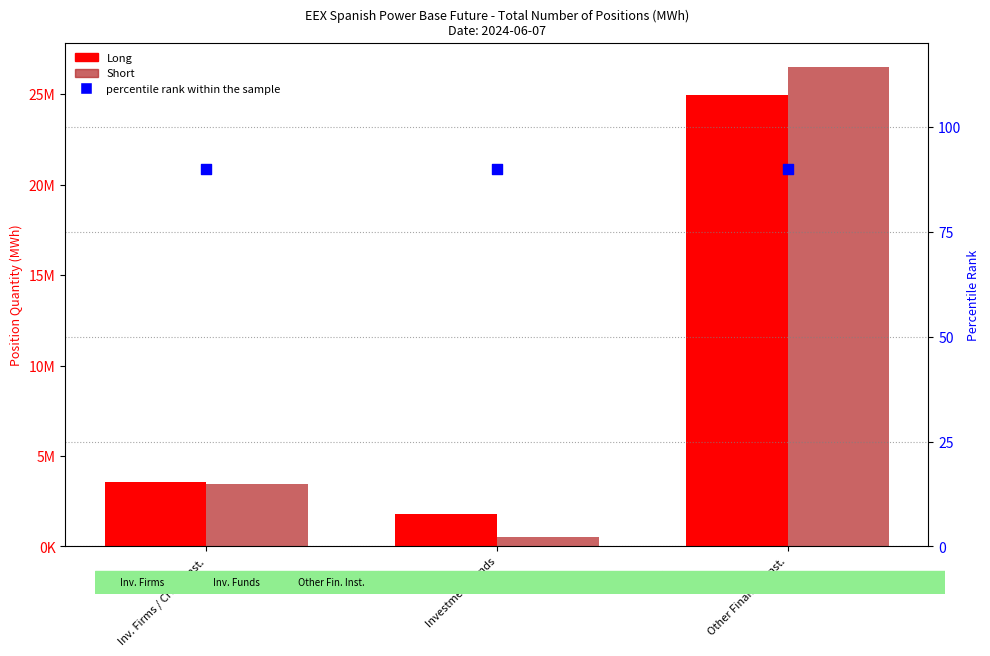

What are all the series names shown in the legend?

Long, Short, percentile rank within the sample